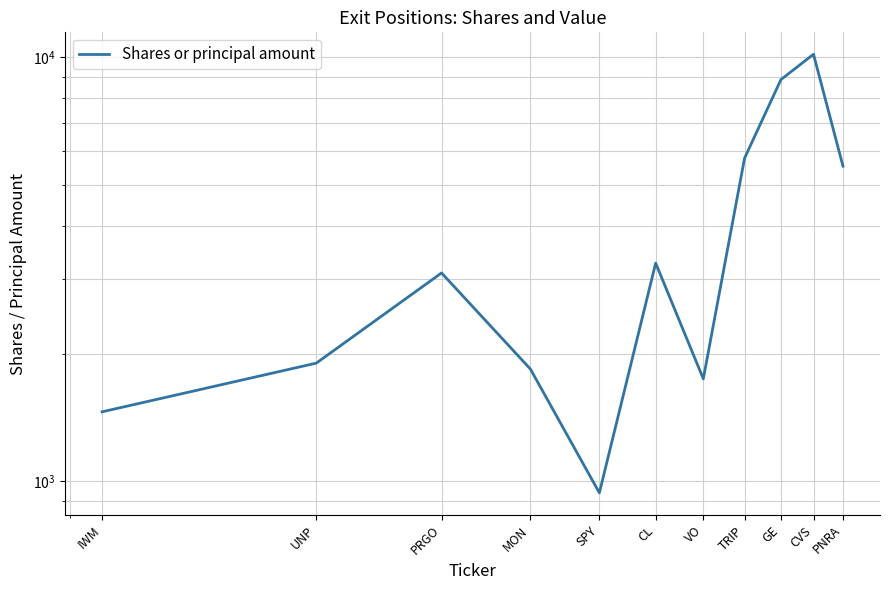

What is the sum of all values?

44579